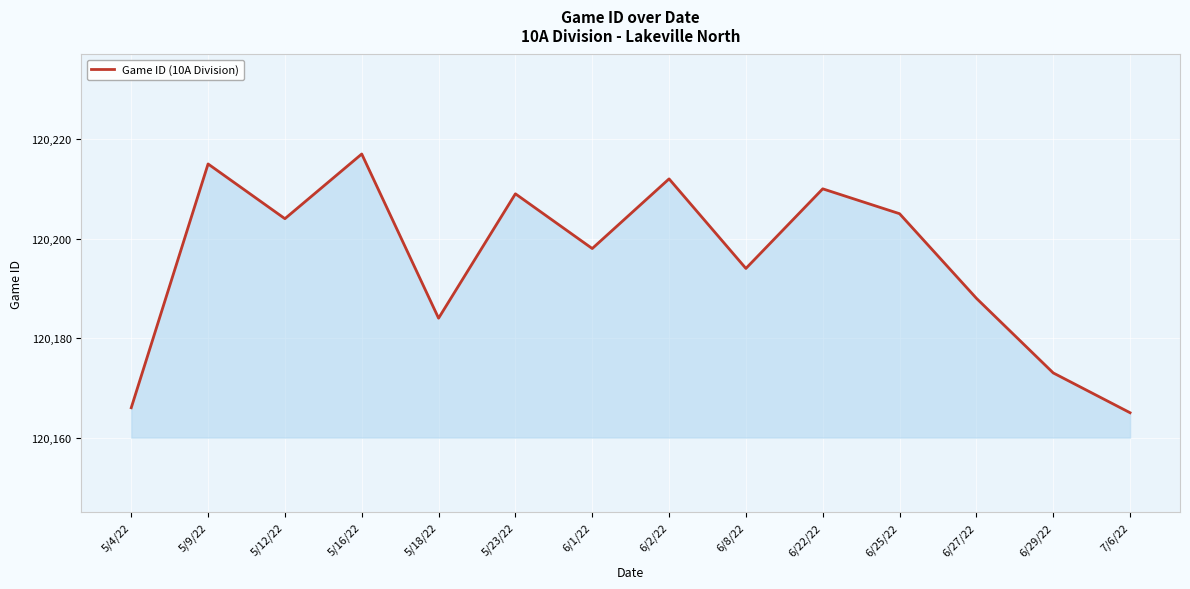

How many values are below 120204?

7